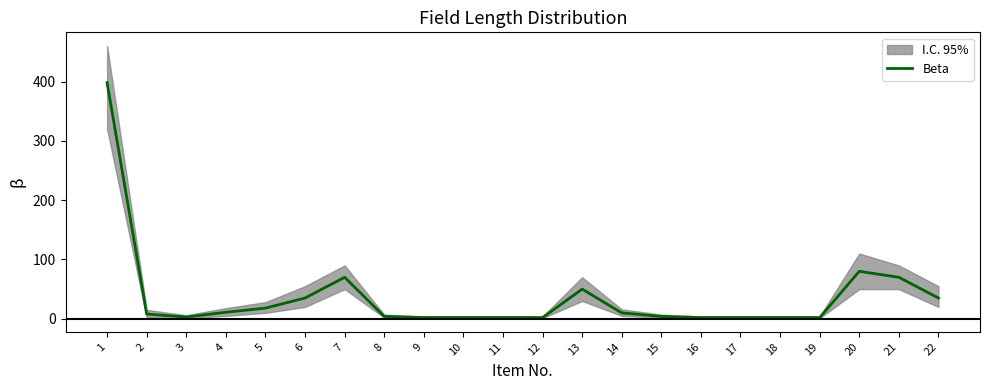

Rank the categories by value from lowest to highest.

9, 10, 11, 12, 16, 17, 18, 19, 3, 8, 15, 2, 14, 4, 5, 6, 22, 13, 7, 21, 20, 1